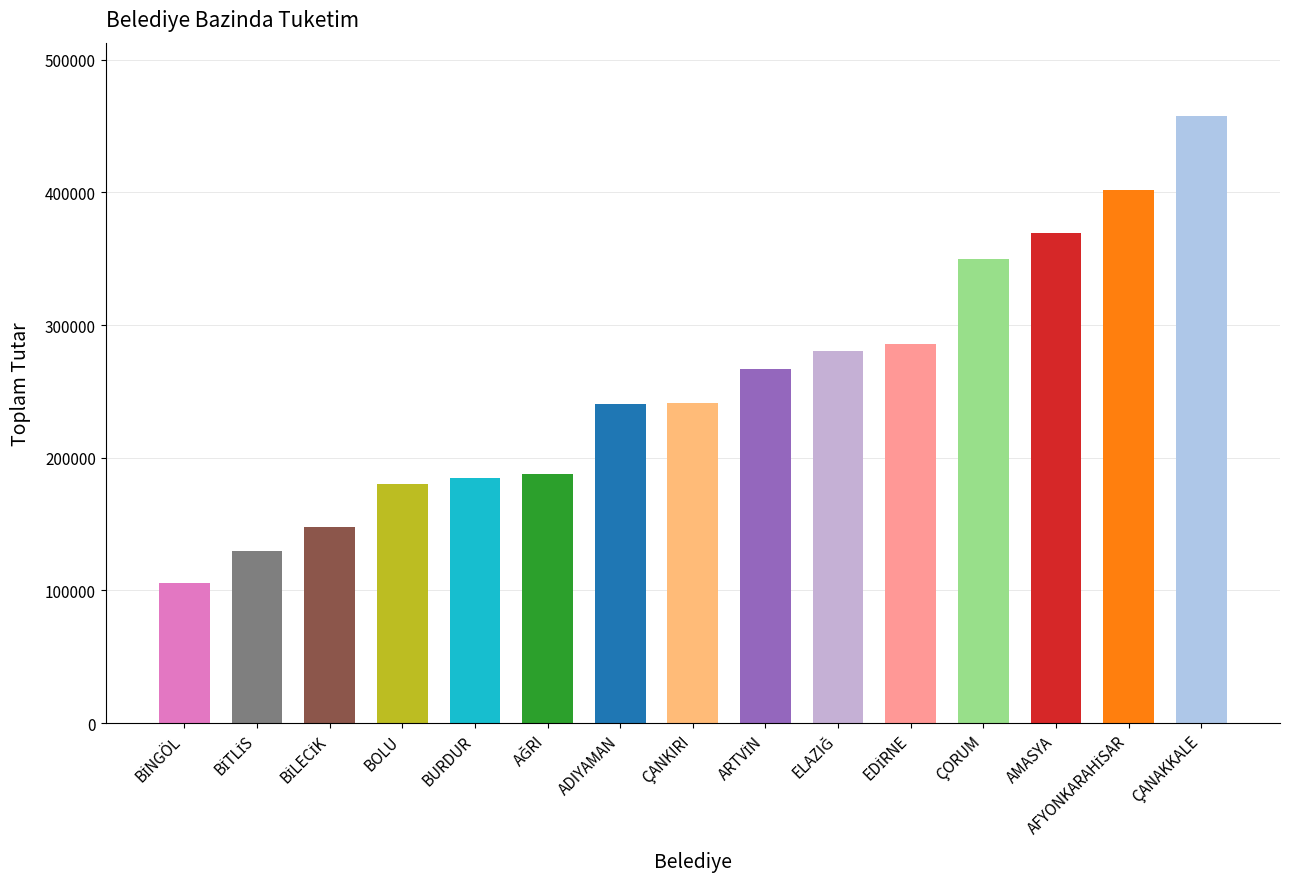

What is the label of the 12th bar from the right?

BOLU